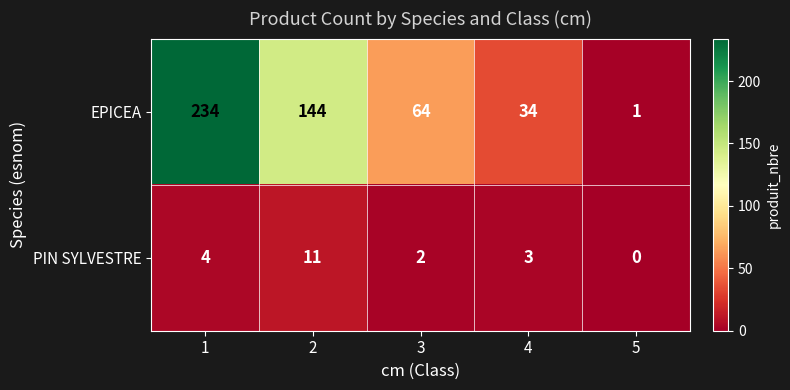

Reading left to right, list all the values displayed in this chart.

EPICEA: 1=234	2=144	3=64	4=34	5=1
PIN SYLVESTRE: 1=4	2=11	3=2	4=3	5=0